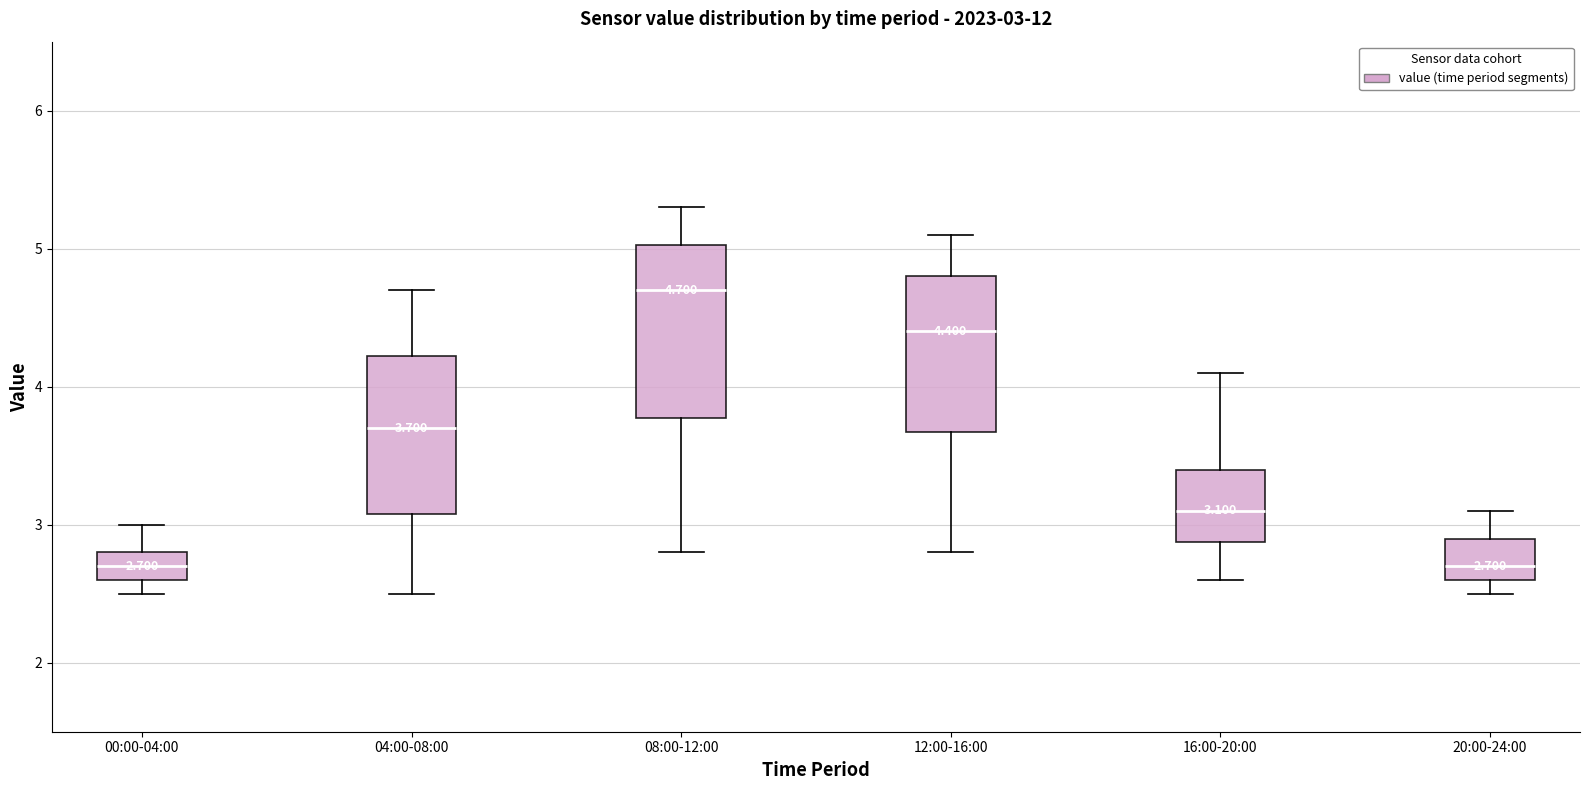

Which box has the highest median line?

08:00-12:00